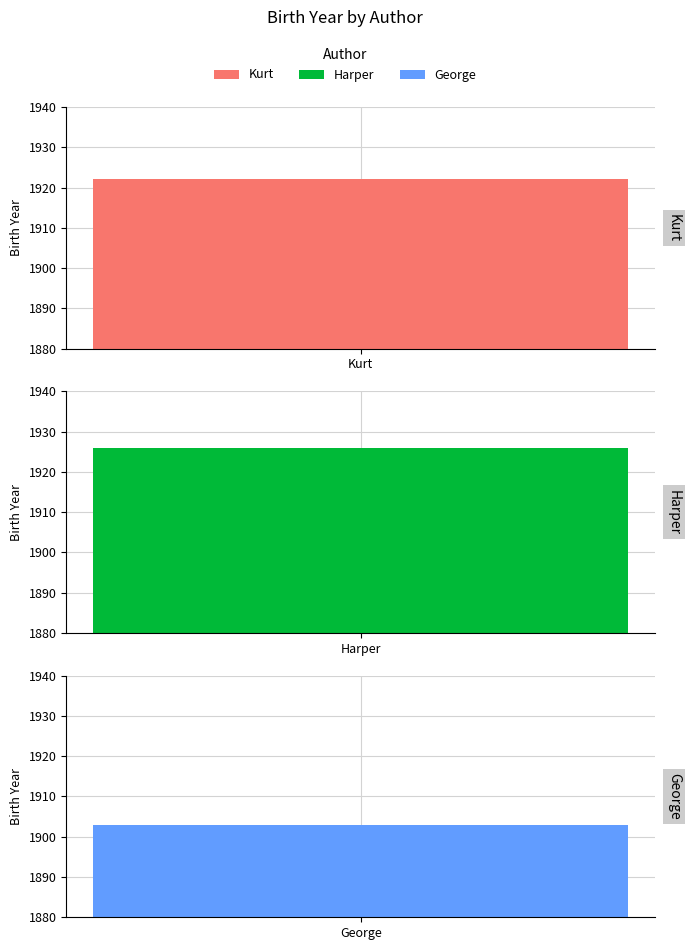

Which category has the lowest value across all series?

George